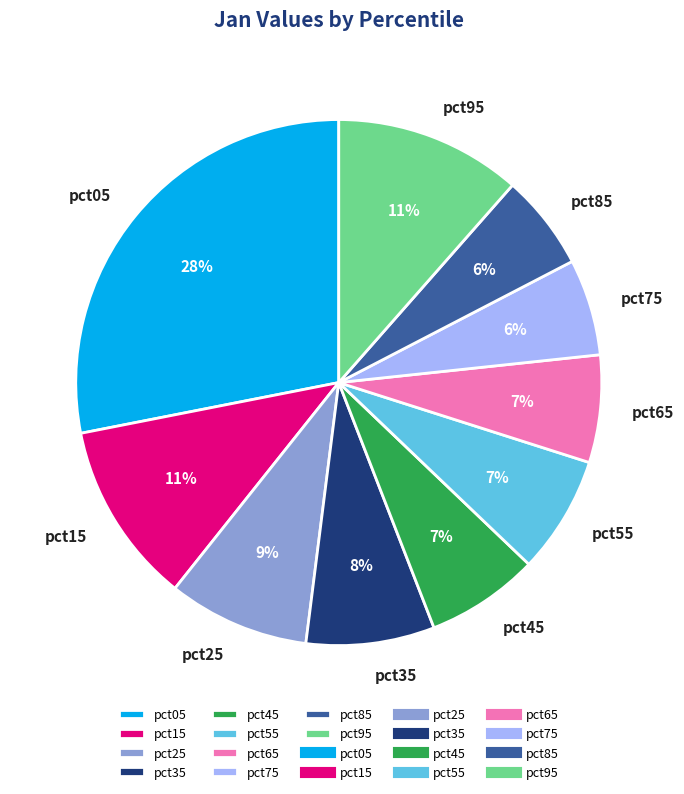

Is pct35 the majority of the pie?

No